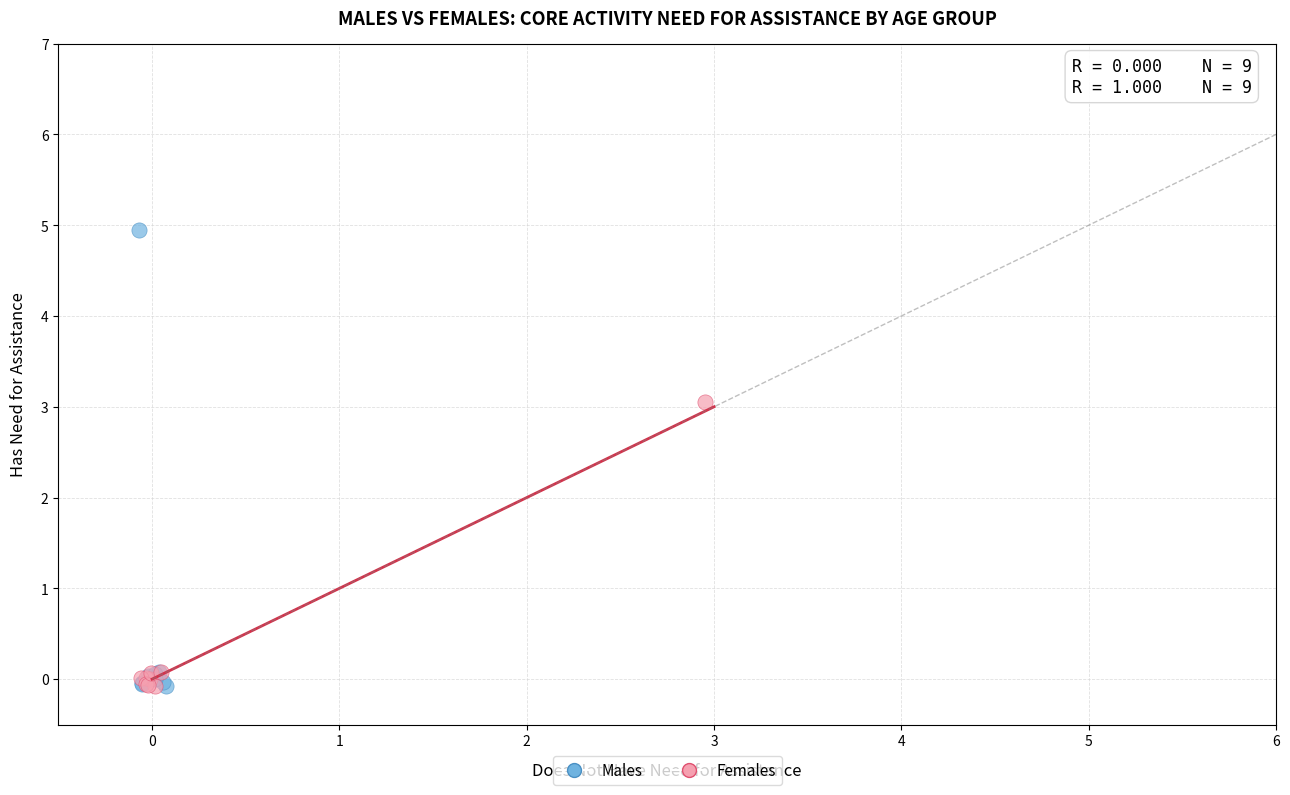

Which series has the widest spread of Y values?

Males